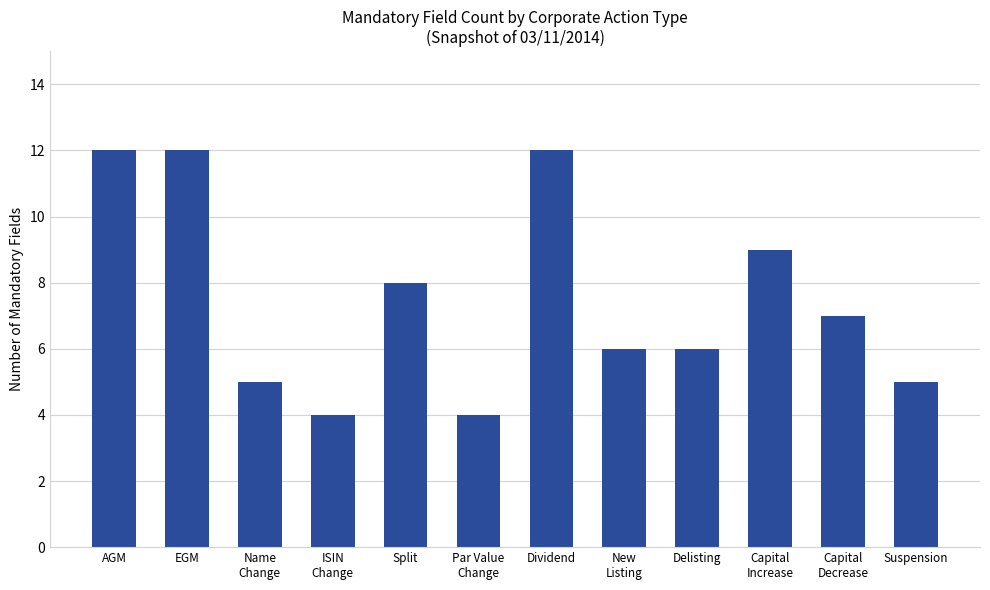

What position from the left is Capital
Increase?

10